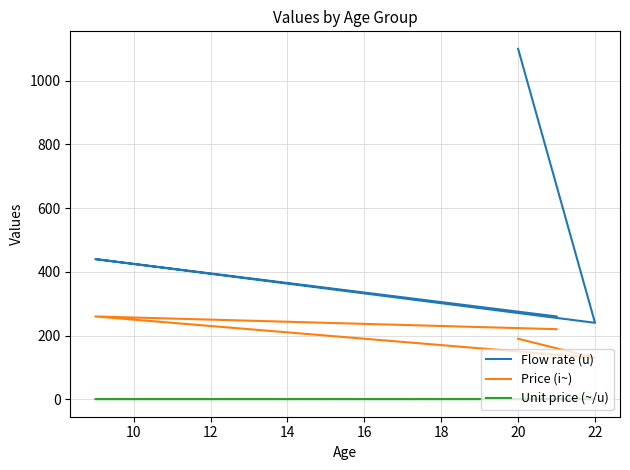

How many interior local peaks does the Flow rate (u) series have?

1